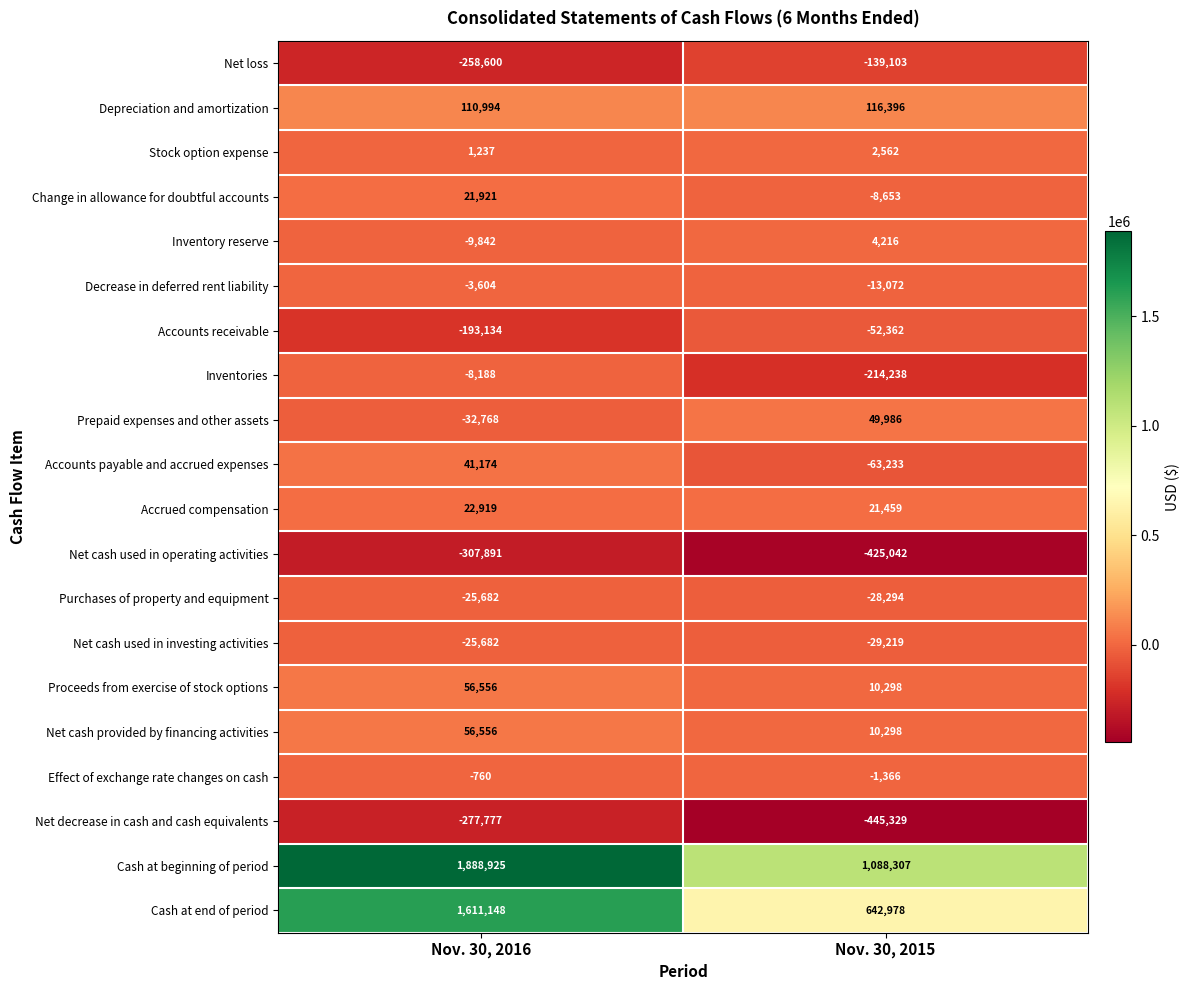

How many distinct data groups are displayed?

20